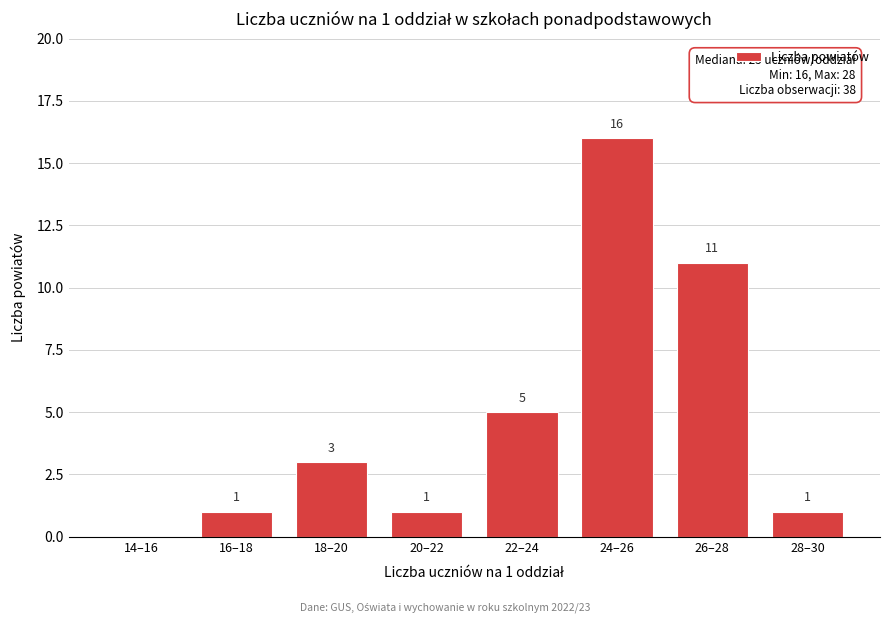

Reading right to left, transcribe all the data shown in this chart.

28–30=1	26–28=11	24–26=16	22–24=5	20–22=1	18–20=3	16–18=1	14–16=0